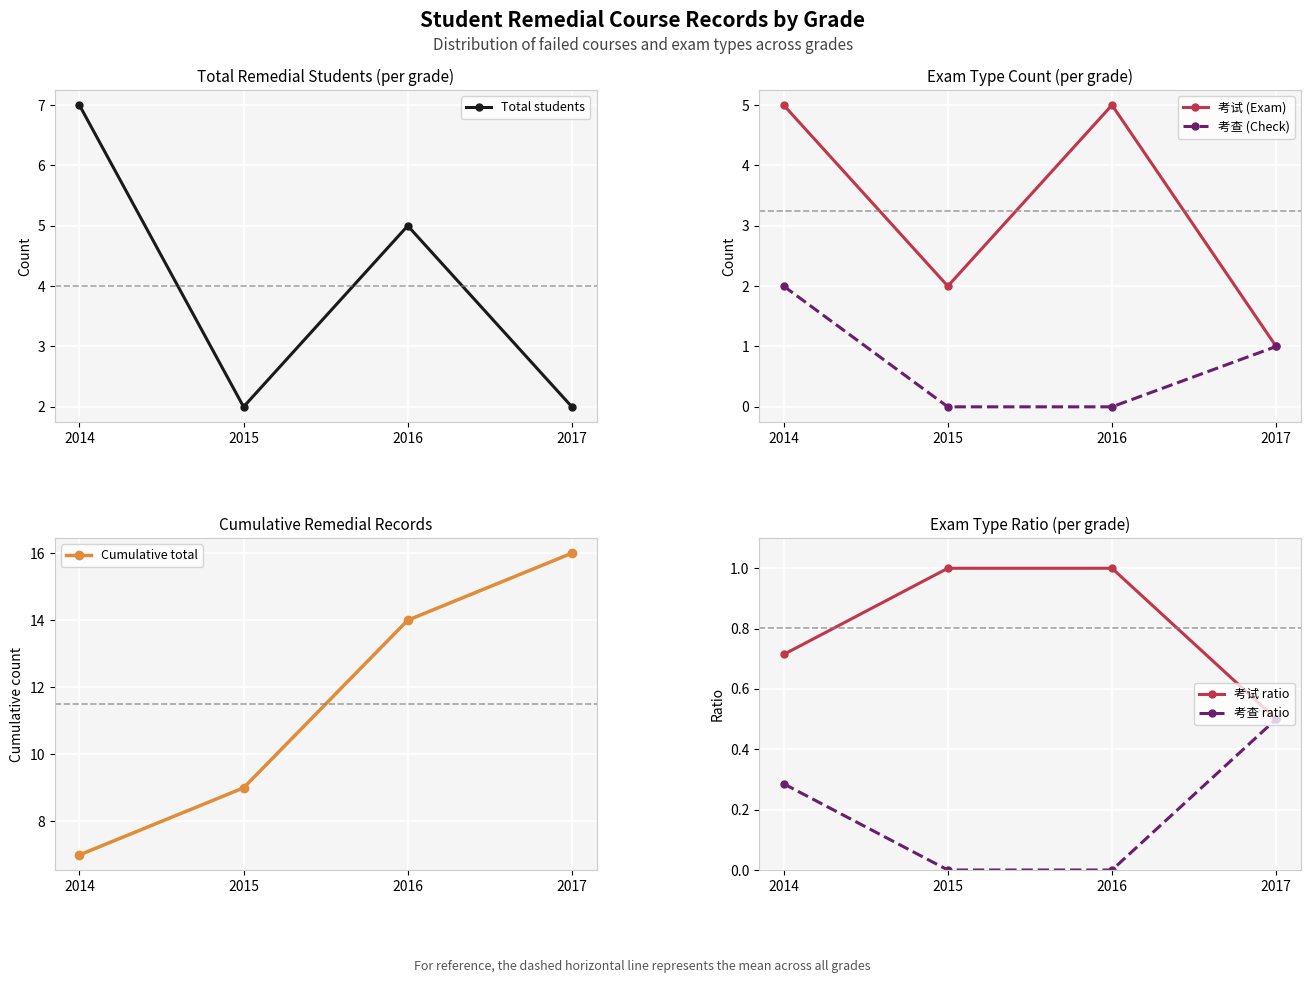

True or false: 考查 (Check) and 考试 ratio cross at least once.

True